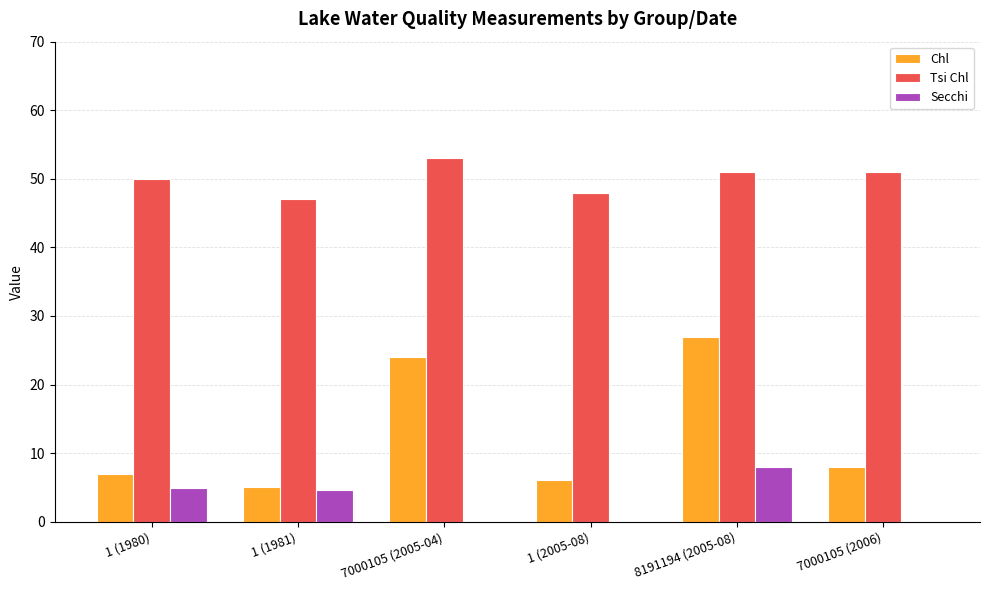

Which series has the largest range (max minus min)?

Chl